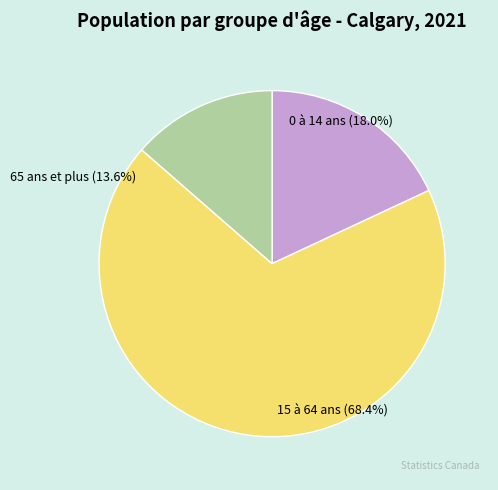

To the nearest percent, what percentage of the pie is 0 à 14 ans?

18%